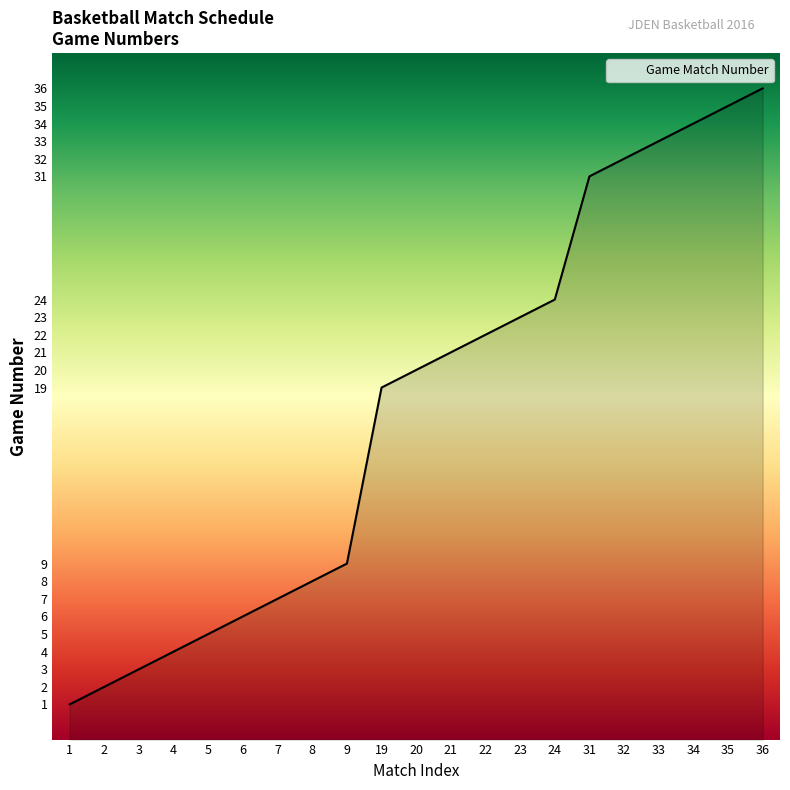

What value does the data have at 4?

4